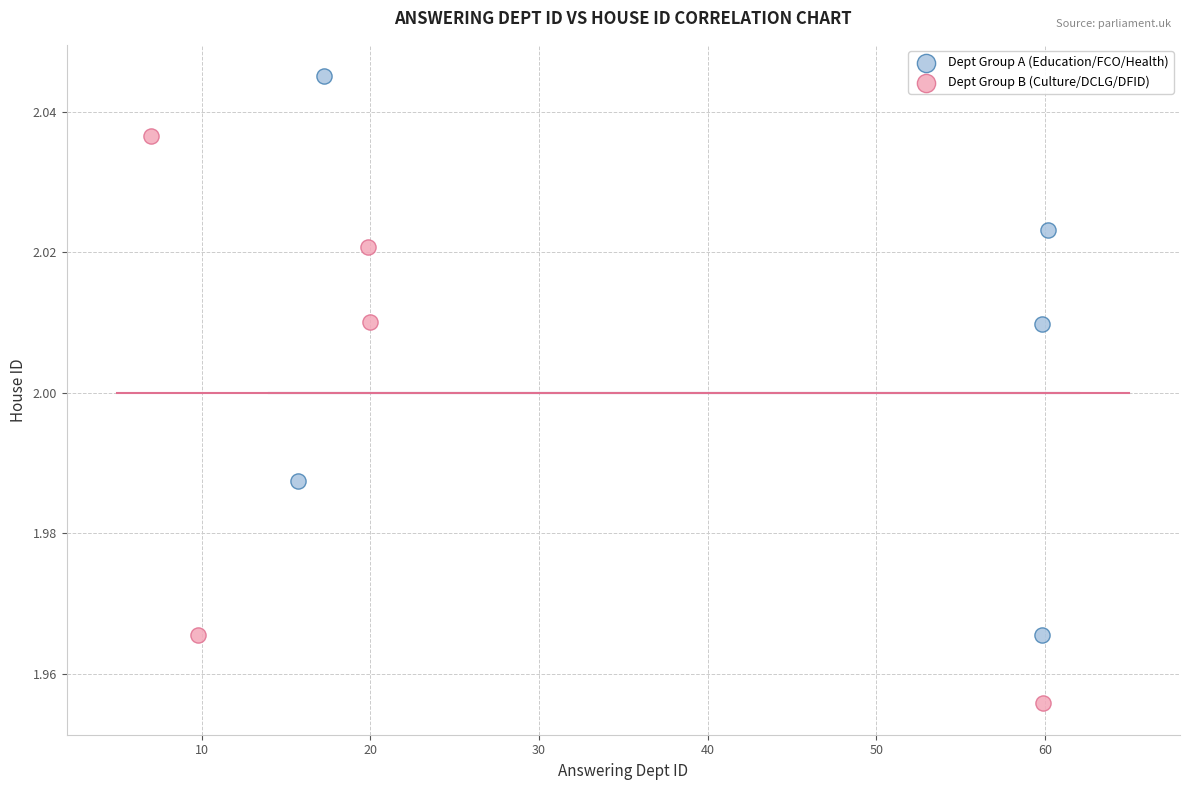

What are all the series names shown in the legend?

Dept Group A (Education/FCO/Health), Dept Group B (Culture/DCLG/DFID)